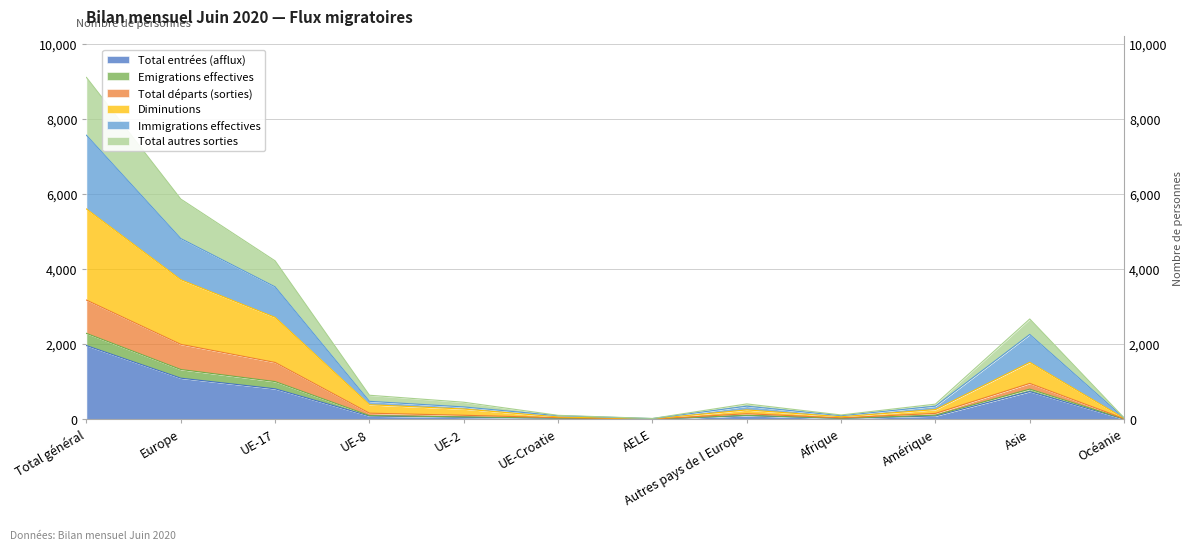

How many series are shown in this chart?

6